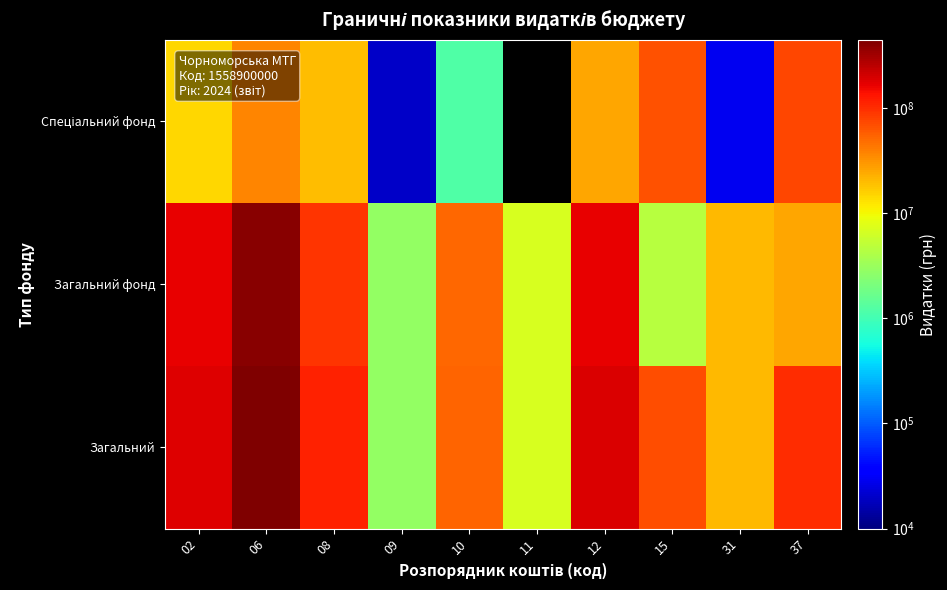

True or false: Спеціальний фонд has a value of 8569.9 at 09.

False